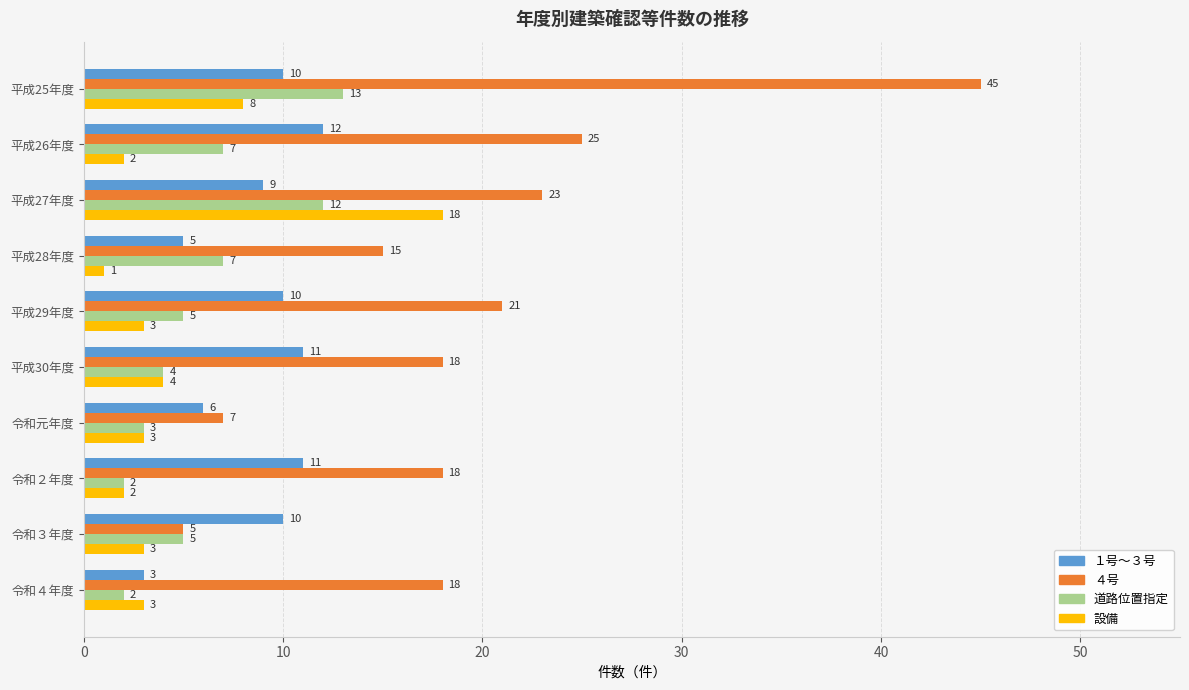

Where is 設備 nearest to the value 9?

平成25年度